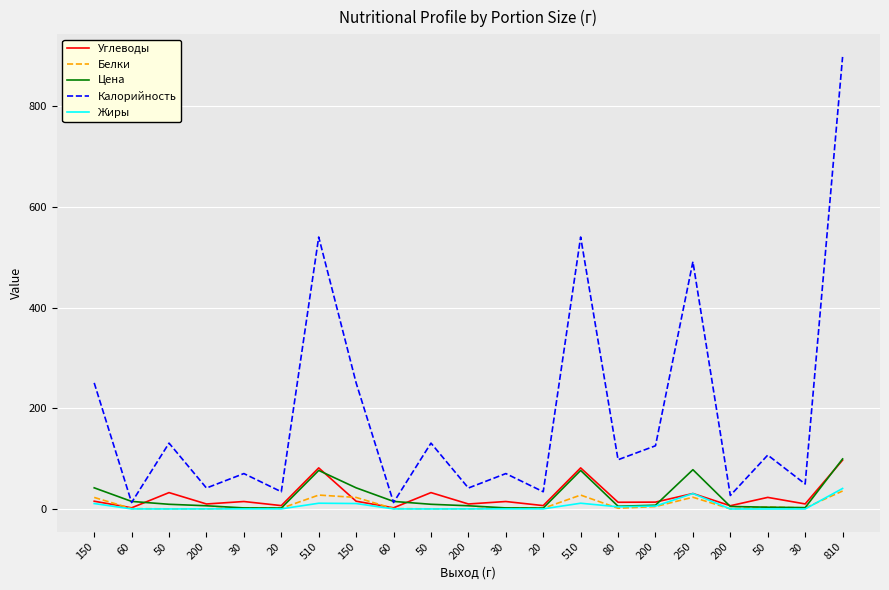

Reading left to right, list all the values displayed in this chart.

Углеводы: 150=15.4	60=2.3	50=32.5	200=9.9	30=14.8	20=6.7	510=81.6	150=15.4	60=2.3	50=32.5	200=9.9	30=14.8	20=6.7	510=81.6	80=13.3	200=13.6	250=30.7	200=6.4	50=23.0	30=10.0	810=97.0
Белки: 150=22.9	60=0.7	50=0.2	200=0.2	30=2.3	20=1.3	510=27.6	150=22.9	60=0.7	50=0.2	200=0.2	30=2.3	20=1.3	510=27.6	80=1.4	200=4.8	250=23.3	200=0.2	50=4.0	30=2.0	810=35.7
Цена: 150=42.0	60=15.0	50=9.3	200=6.3	30=2.1	20=1.8	510=76.5	150=42.0	60=15.0	50=9.3	200=6.3	30=2.1	20=1.8	510=76.5	80=5.4	200=7.5	250=78.0	200=5.0	50=3.5	30=2.7	810=99.4
Калорийность: 150=250.4	60=12.8	50=130.8	200=41.6	30=70.3	20=34.2	510=540.1	150=250.4	60=12.8	50=130.8	200=41.6	30=70.3	20=34.2	510=540.1	80=97.8	200=125.5	250=491.1	200=26.8	50=107.0	30=49.6	810=897.8
Жиры: 150=10.8	60=0.1	50=0.0	200=0.1	30=0.2	20=0.2	510=11.4	150=10.8	60=0.1	50=0.0	200=0.1	30=0.2	20=0.2	510=11.4	80=4.3	200=5.8	250=30.6	200=0.0	50=0.0	30=0.0	810=40.7